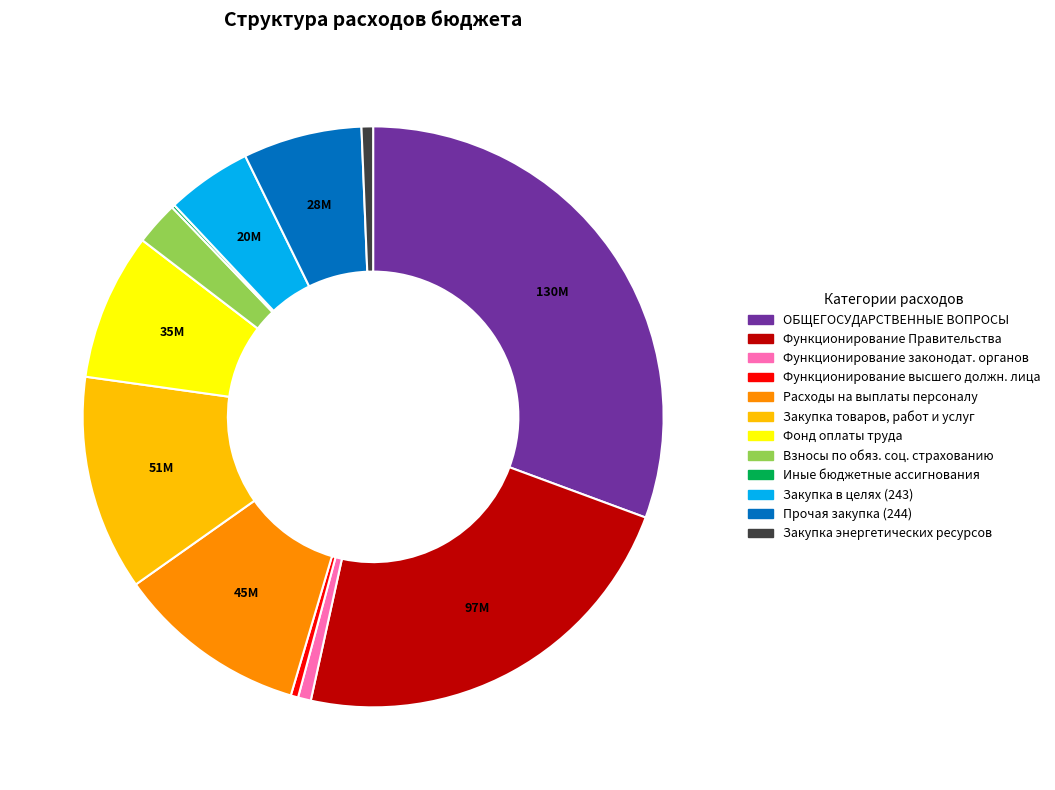

What is the largest slice in the pie chart?

ОБЩЕГОСУДАРСТВЕННЫЕ ВОПРОСЫ